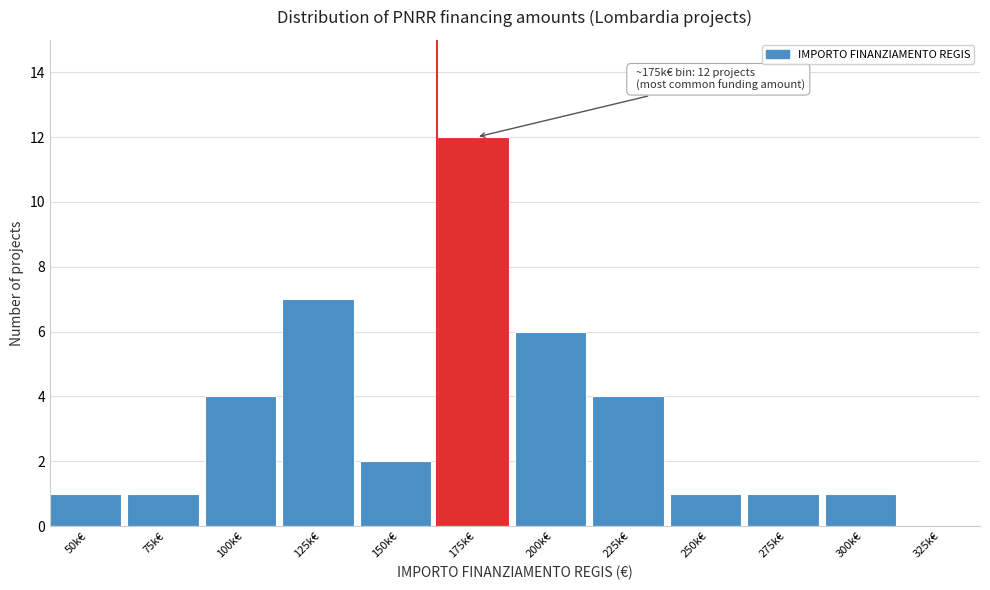

Reading right to left, extract all data points from this chart.

325k€=0	300k€=1	275k€=1	250k€=1	225k€=4	200k€=6	175k€=12	150k€=2	125k€=7	100k€=4	75k€=1	50k€=1